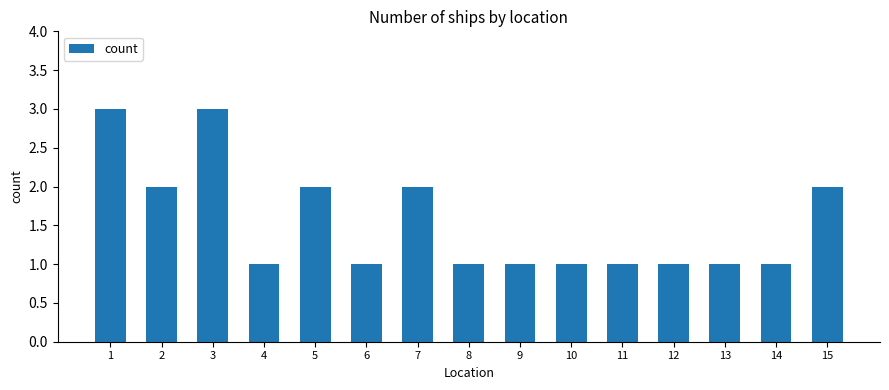

True or false: the data shows 3 at 7.

False